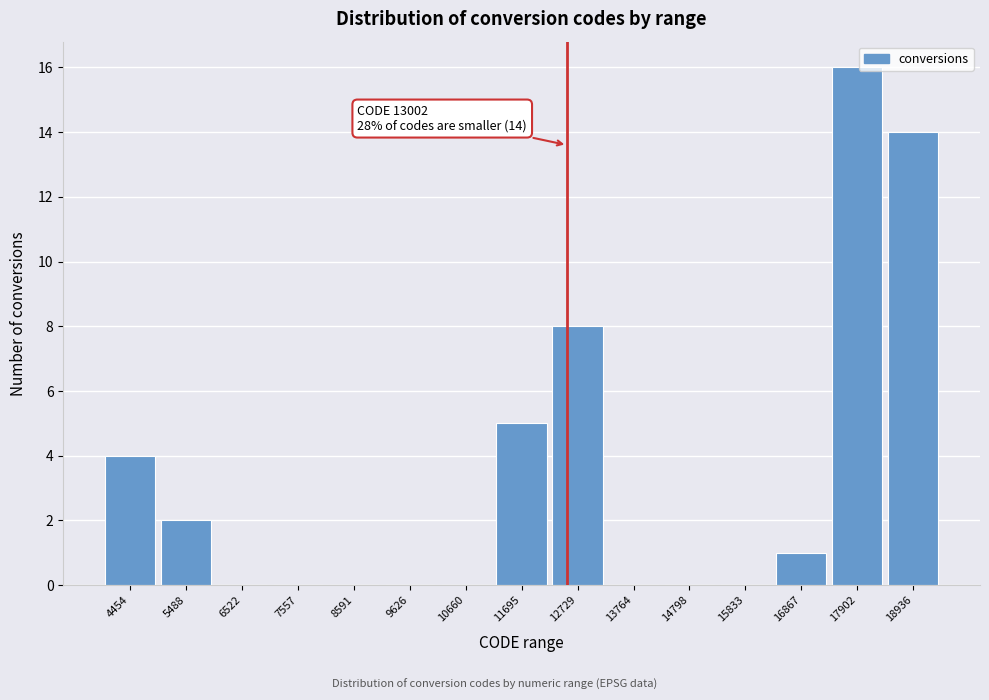

Reading right to left, extract all data points from this chart.

18936=14	17902=16	16867=1	15833=0	14798=0	13764=0	12729=8	11695=5	10660=0	9626=0	8591=0	7557=0	6522=0	5488=2	4454=4